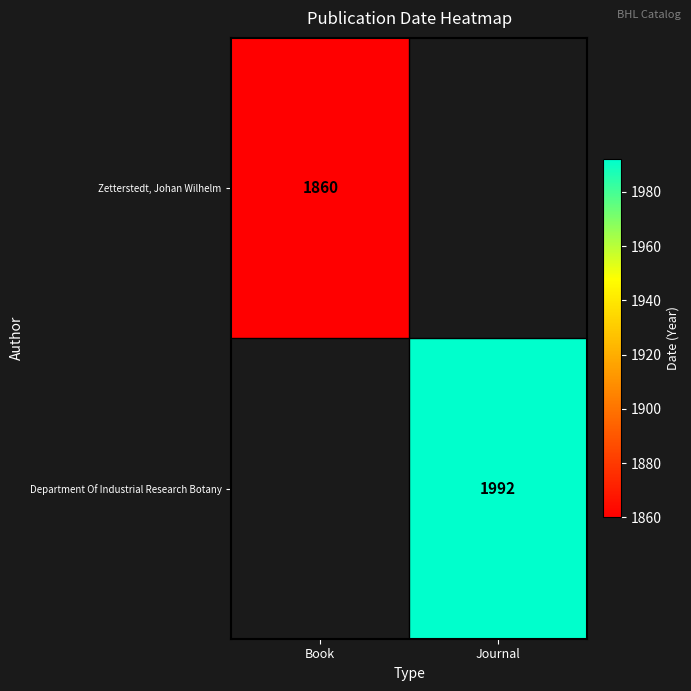

What is the maximum value shown in the chart?

1992.0